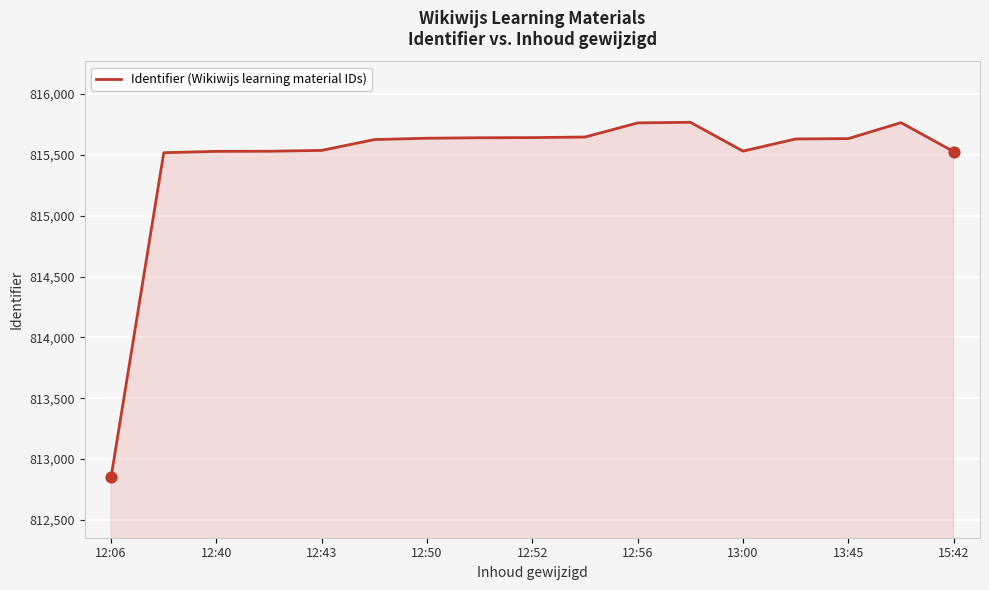

What is the greatest value displayed?

815768